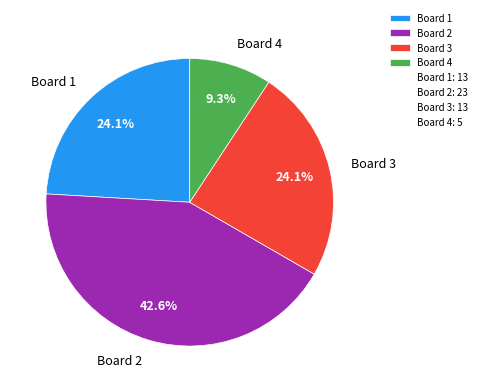

The Board 2 slice represents 31% of the pie. True or false?

False